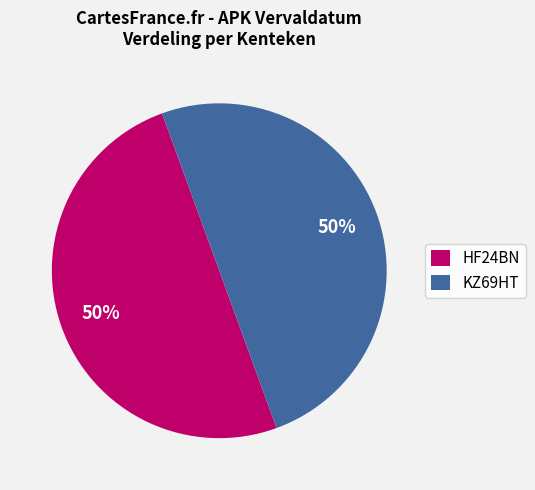

What is the ratio of the value at HF24BN to the value at KZ69HT?

1.0